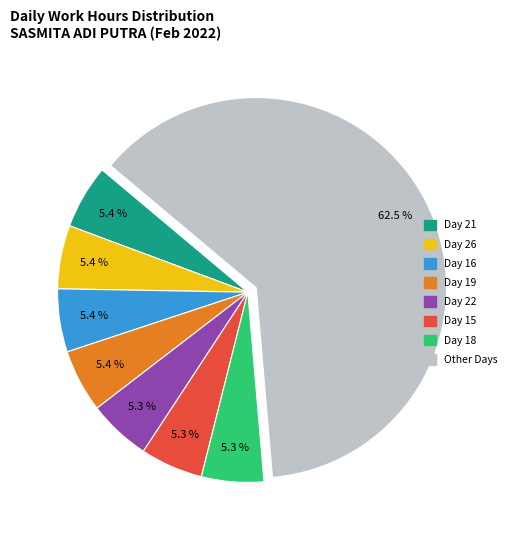

Combined, do Day 19 and Day 22 account for over 50%?

No